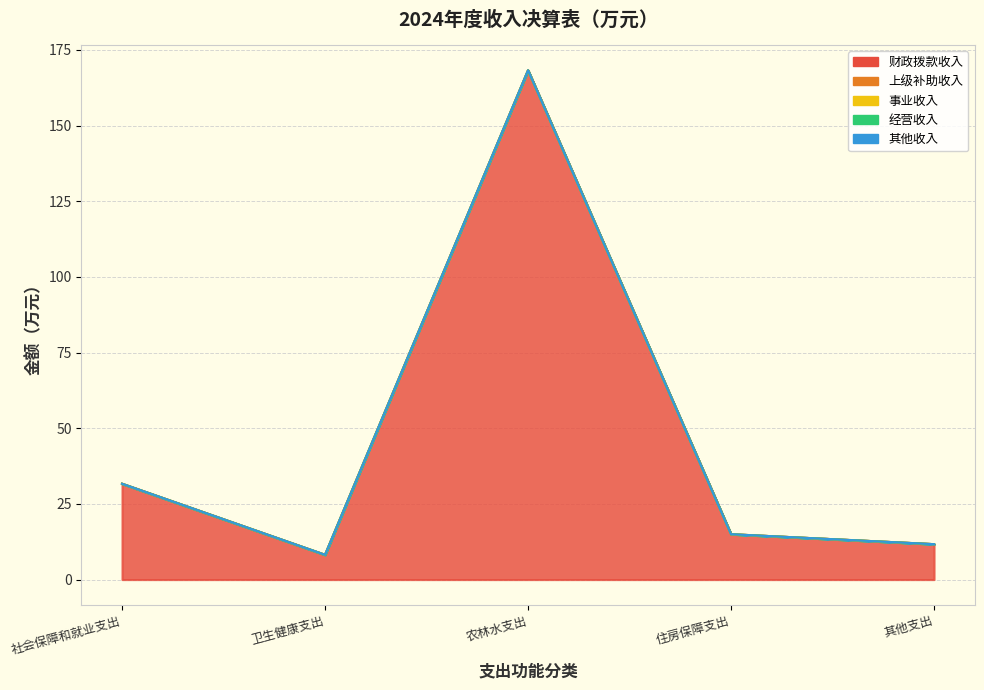

What are all the series names shown in the legend?

财政拨款收入, 上级补助收入, 事业收入, 经营收入, 其他收入